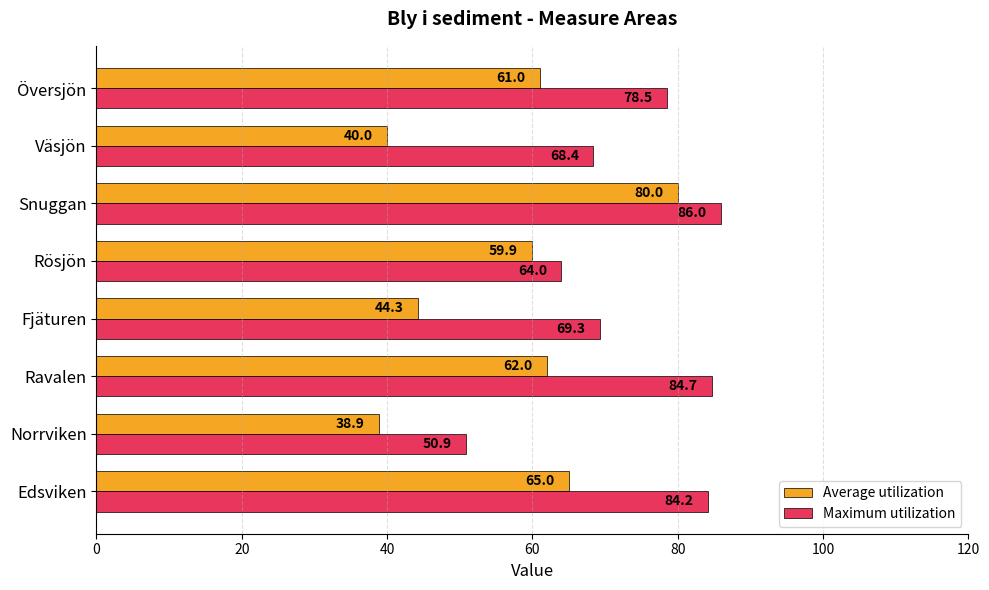

What is the difference between the second highest and minimum values in the Maximum utilization series?

33.8